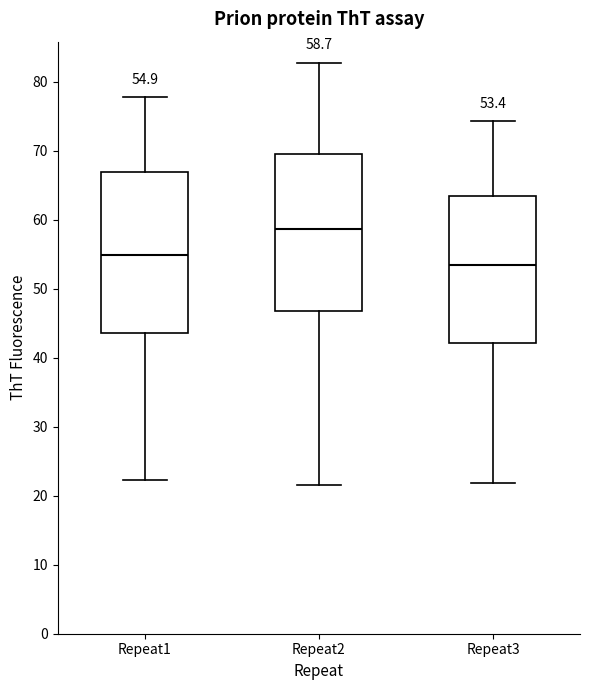

Which box has the lowest median line?

Repeat3